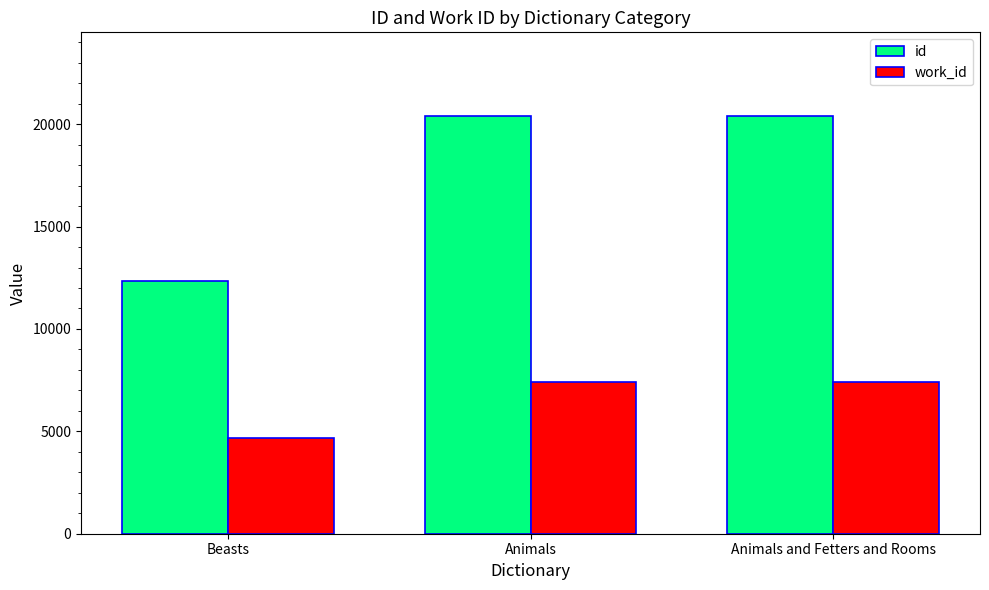

What is the label of the 2nd bar from the left?

Animals